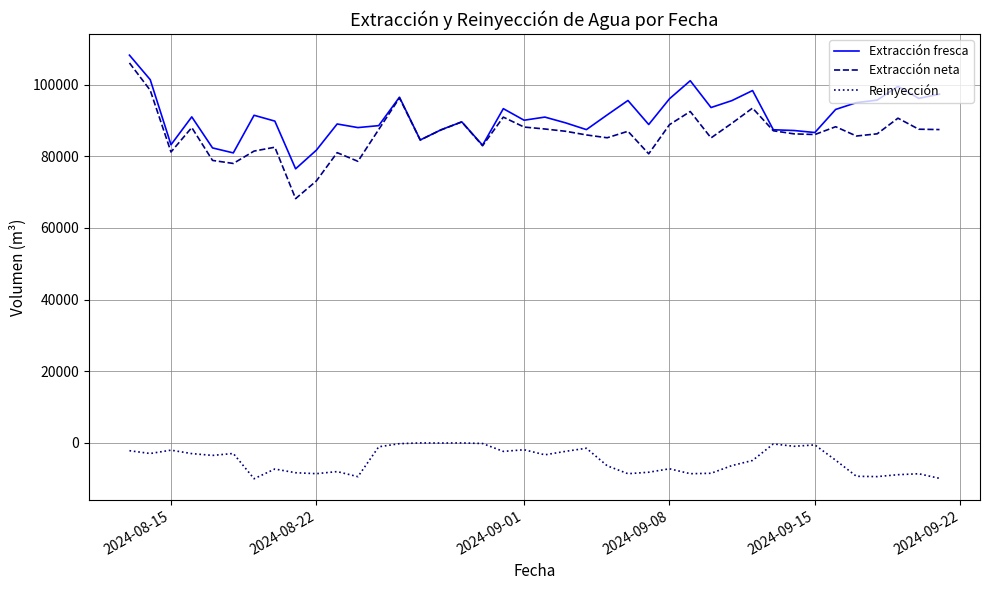

Which series has the largest range (max minus min)?

Extracción neta